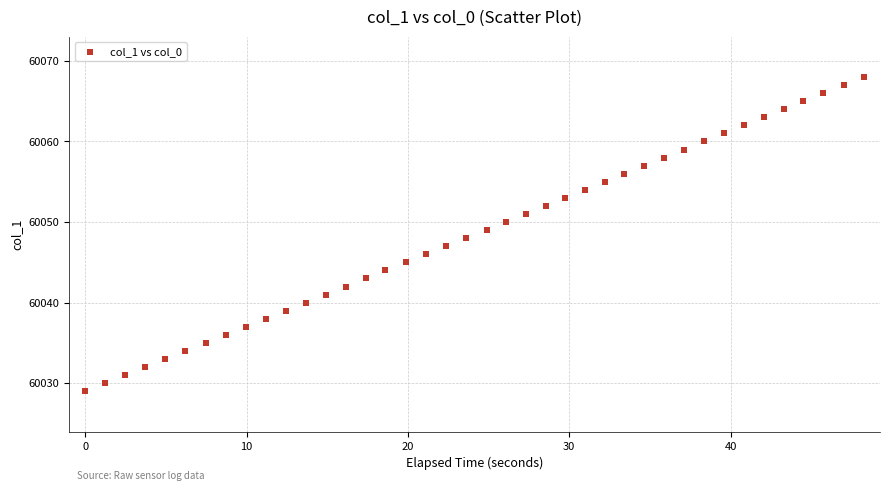

What is the range of Y values (max minus min)?

39